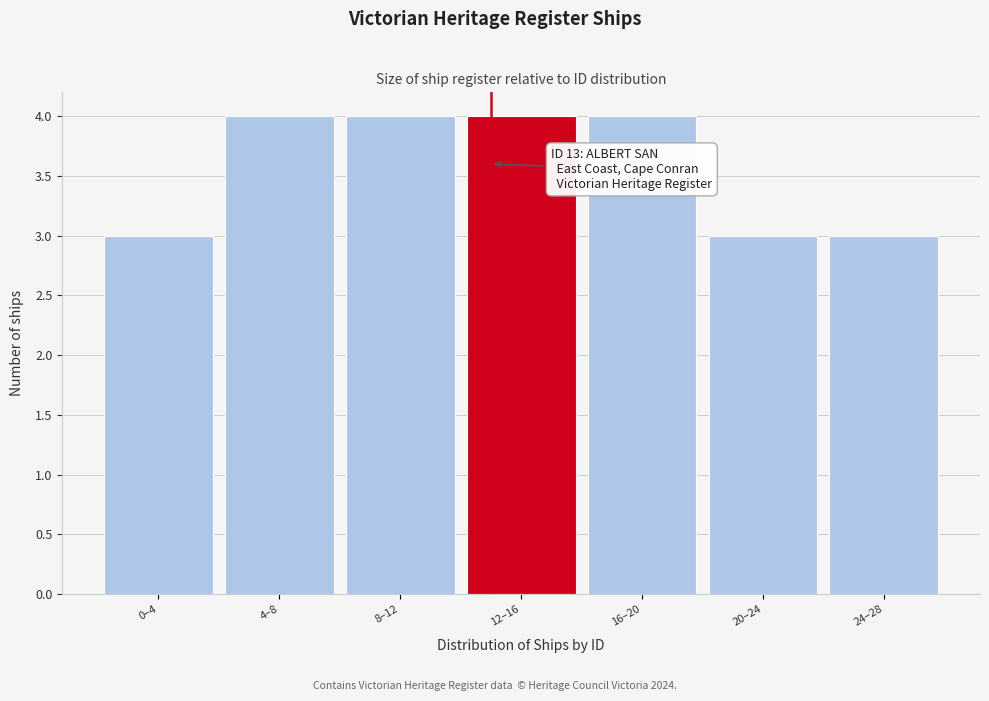

Reading right to left, list all the values displayed in this chart.

24–28=3	20–24=3	16–20=4	12–16=4	8–12=4	4–8=4	0–4=3